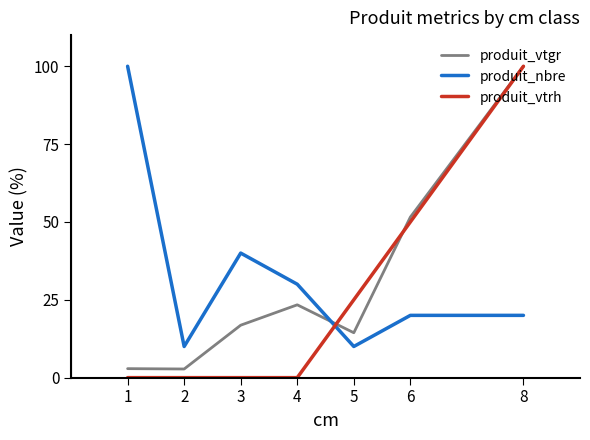

At which category is the sum across all series the highest?

8